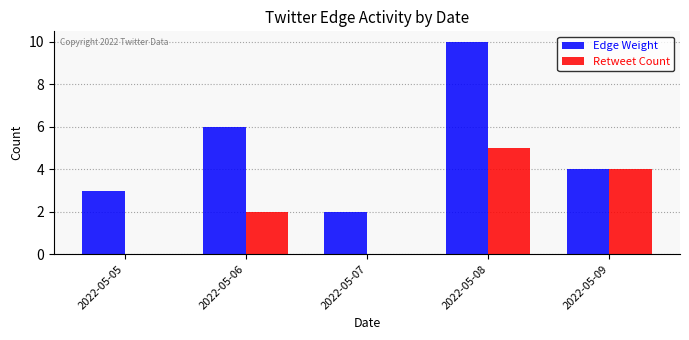

Is the value of Edge Weight at 2022-05-07 greater than the value of Retweet Count at 2022-05-07?

Yes